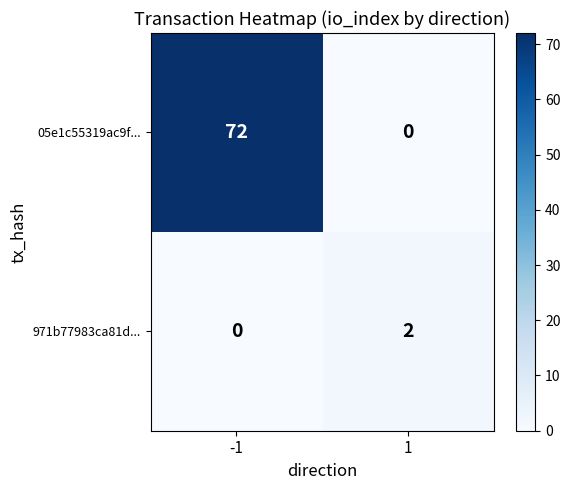

The 971b77983ca81d... series shows 1 at -1. True or false?

False